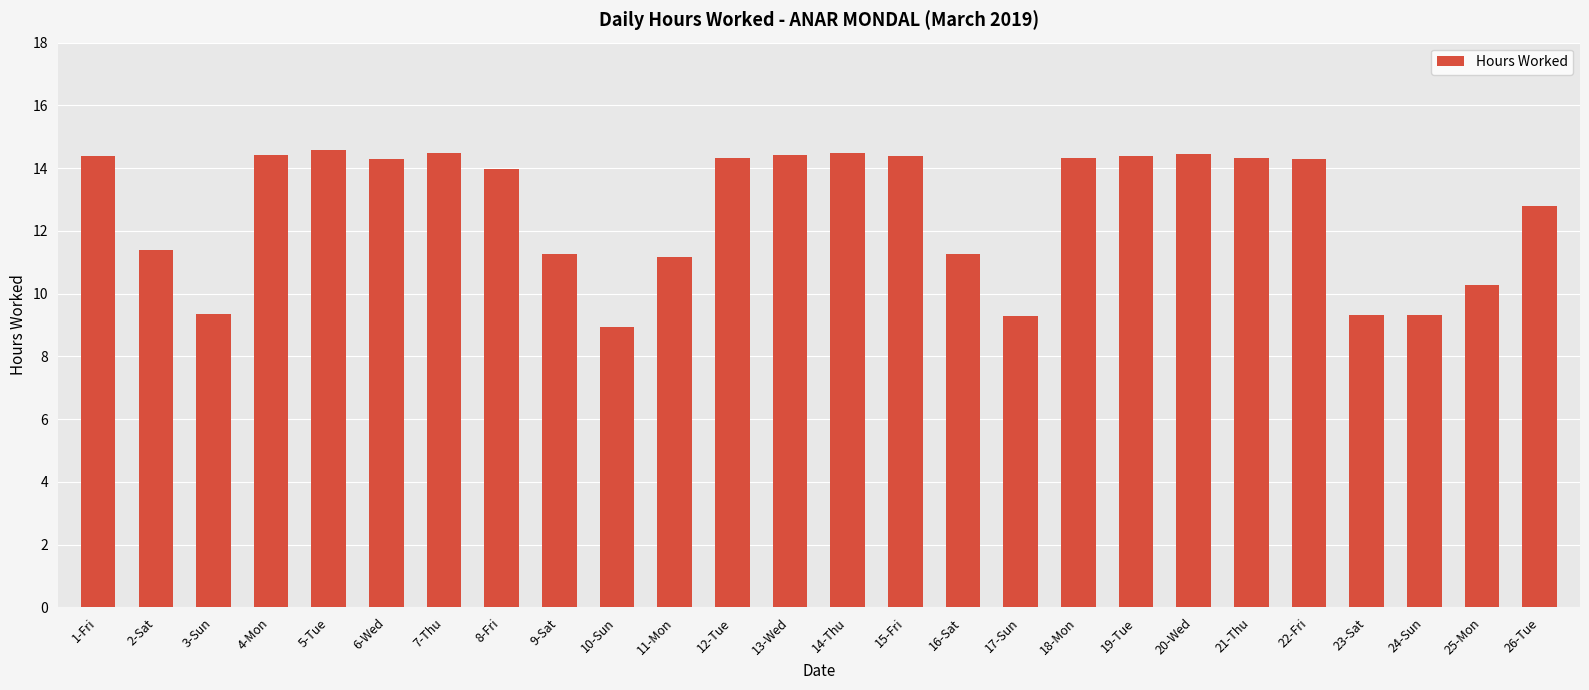

What is the greatest value displayed?

14.6